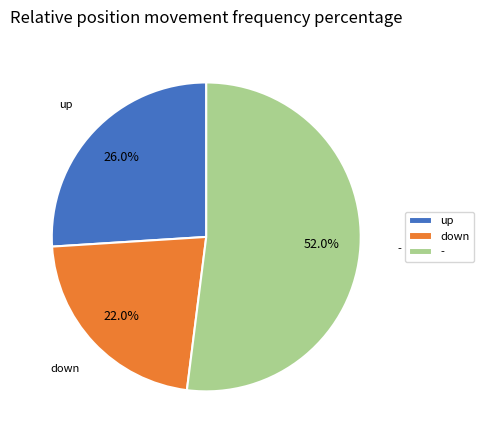

Does down account for over 50% of the chart?

No